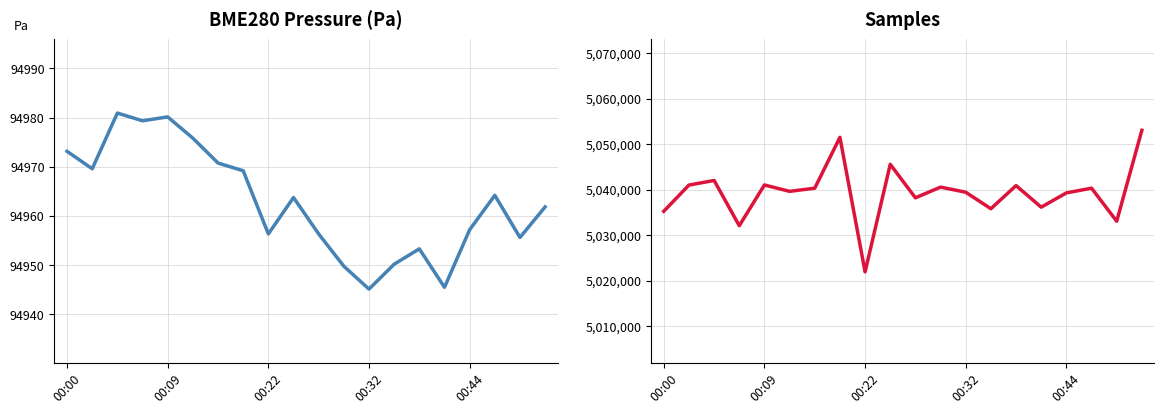

True or false: BME280 Pressure and Samples intersect in this chart.

False